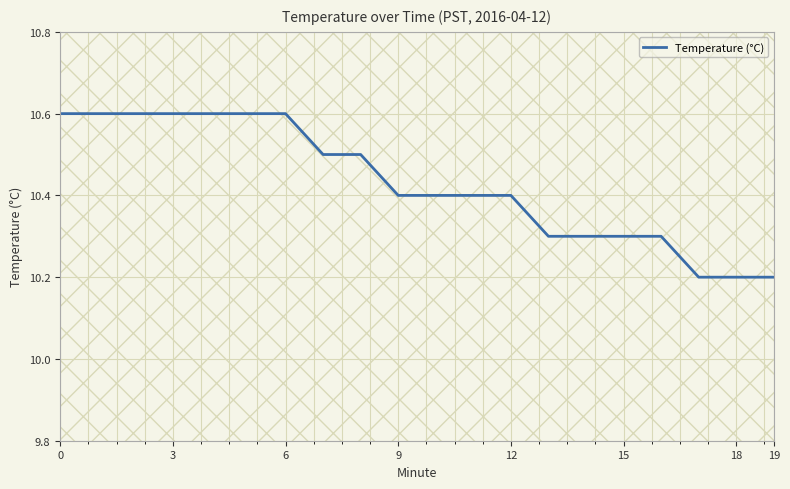

What is the smallest value displayed?

10.2